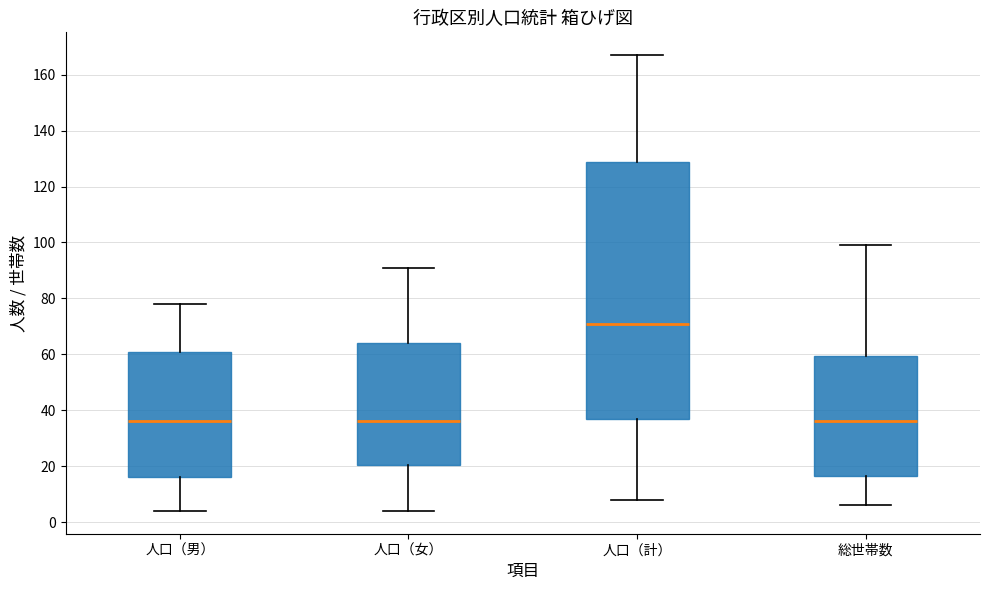

Reading left to right, transcribe this box plot: for each box, give where its median line is, the range the box spans, and where its two whiskers end, as read against the y-axis. The values are not printed on the chart, so give them approximately, as read against the axis.

人口（男）: median 36, box 16 to 60, whiskers 4 to 78
人口（女）: median 36, box 20 to 64, whiskers 4 to 92
人口（計）: median 72, box 36 to 128, whiskers 8 to 168
総世帯数: median 36, box 16 to 60, whiskers 6 to 100